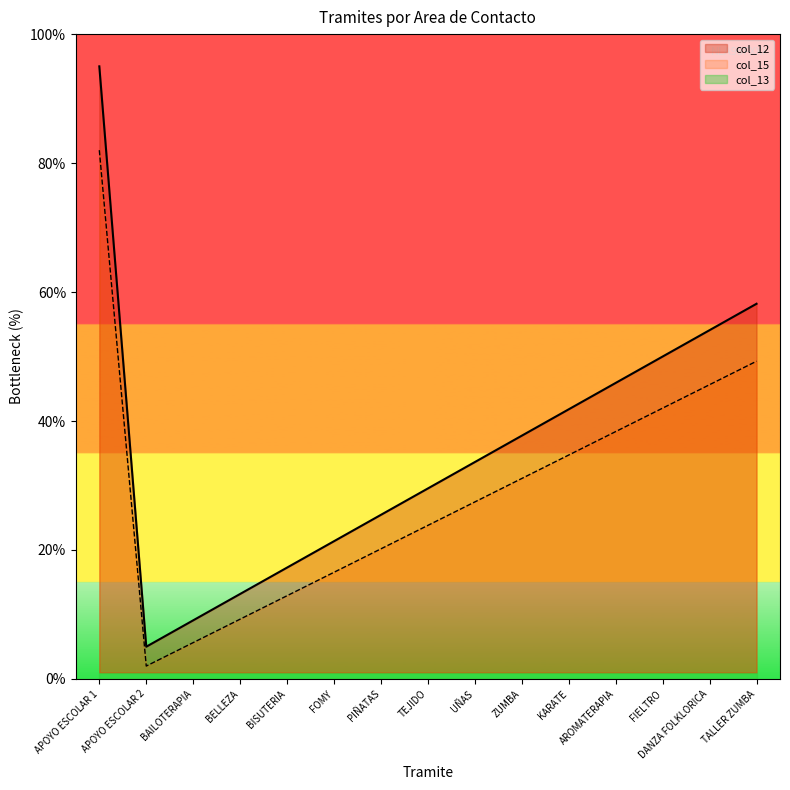

True or false: col_12 and col_15 intersect in this chart.

False